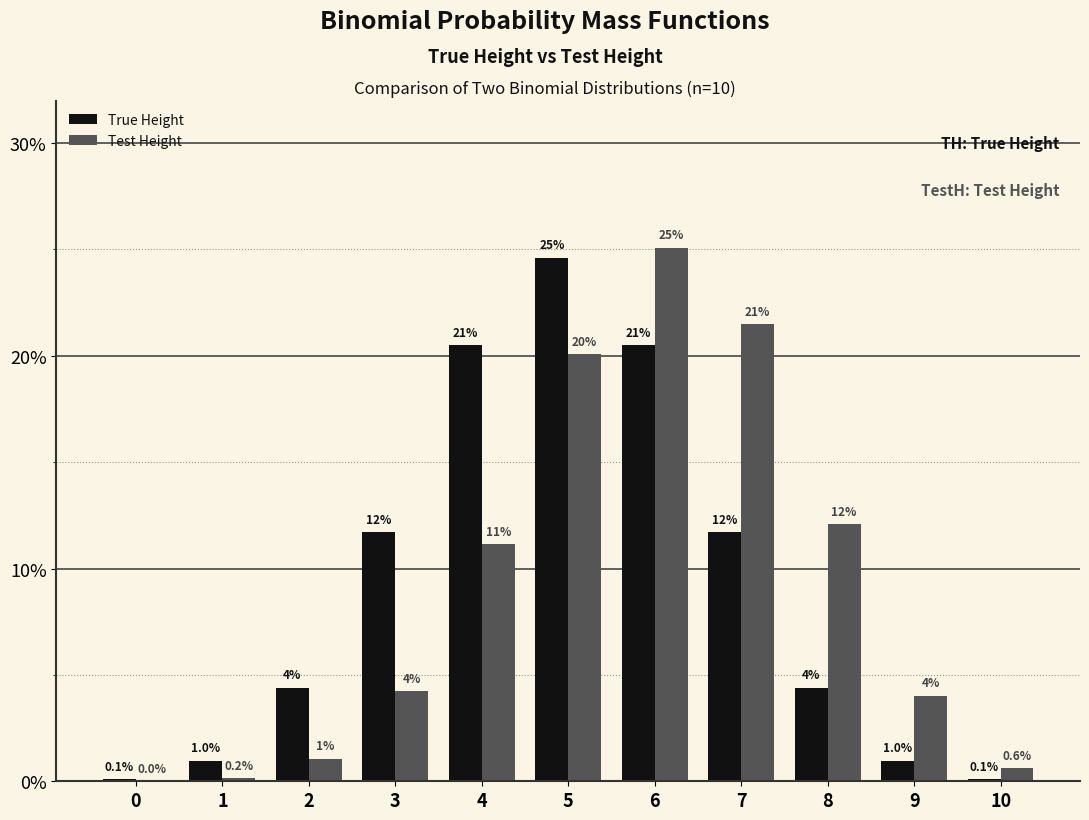

The value of True Height at 2 is 0.1. True or false?

False